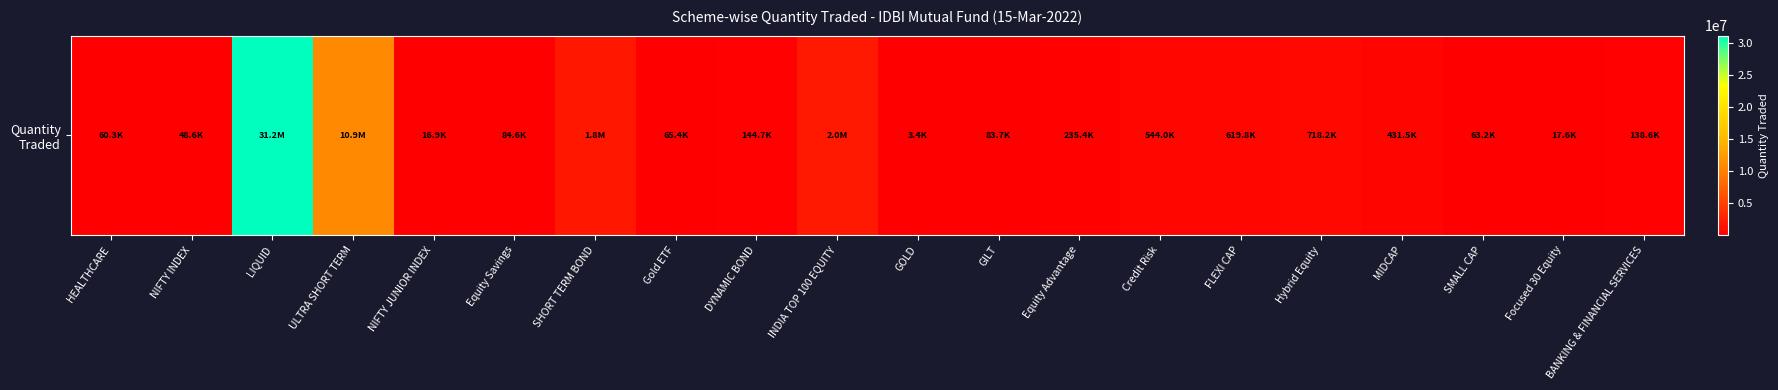

How many values exceed 144719?

10